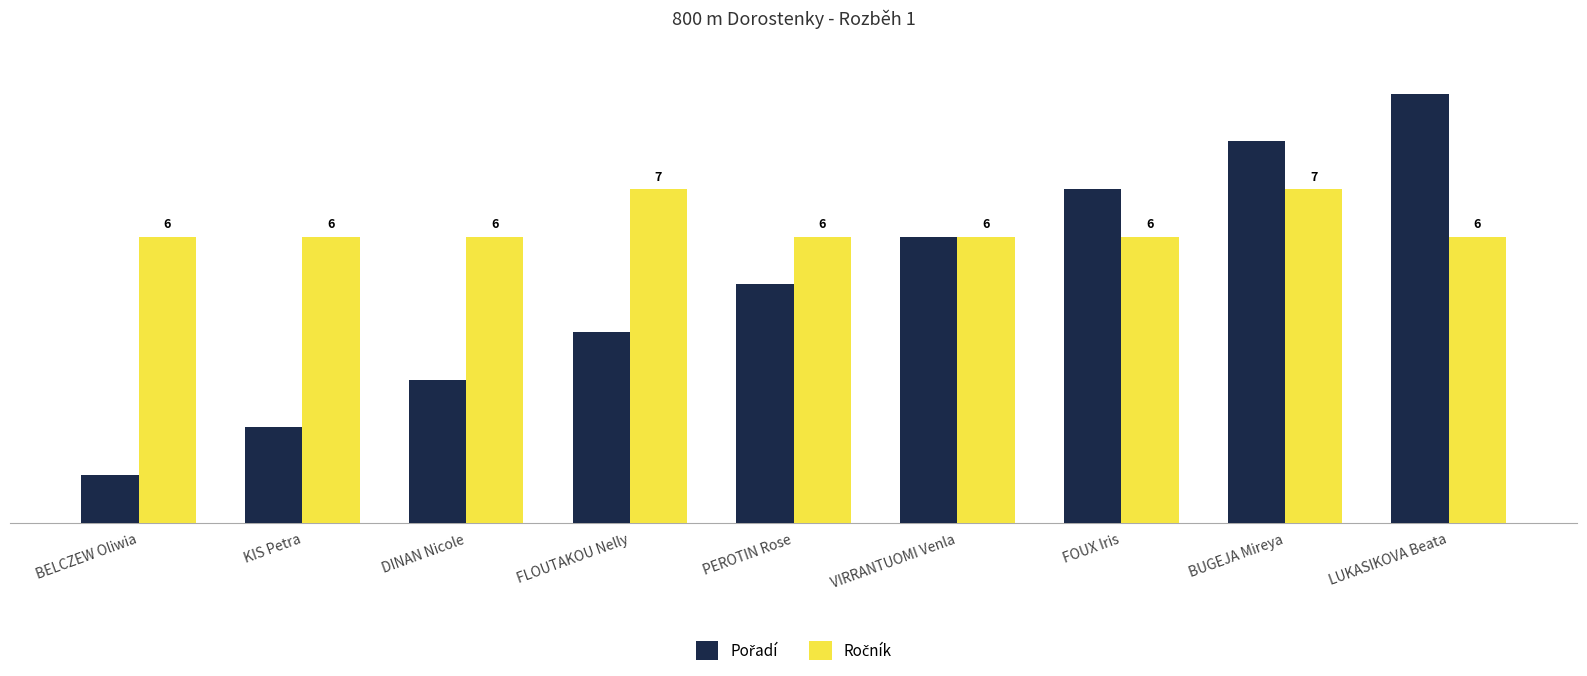

What is the maximum value shown in the chart?

9